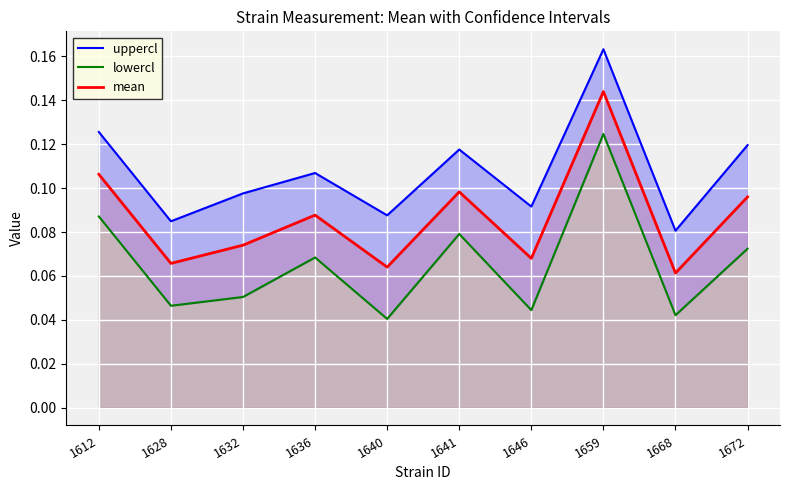

What is the value of the mean point at the 8th from the left?

0.1